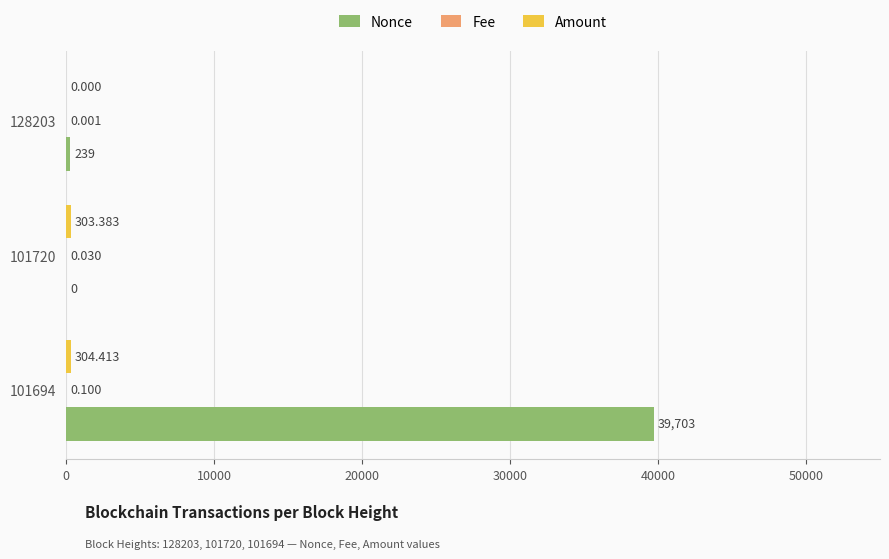

Which series has the largest total across all categories?

Nonce